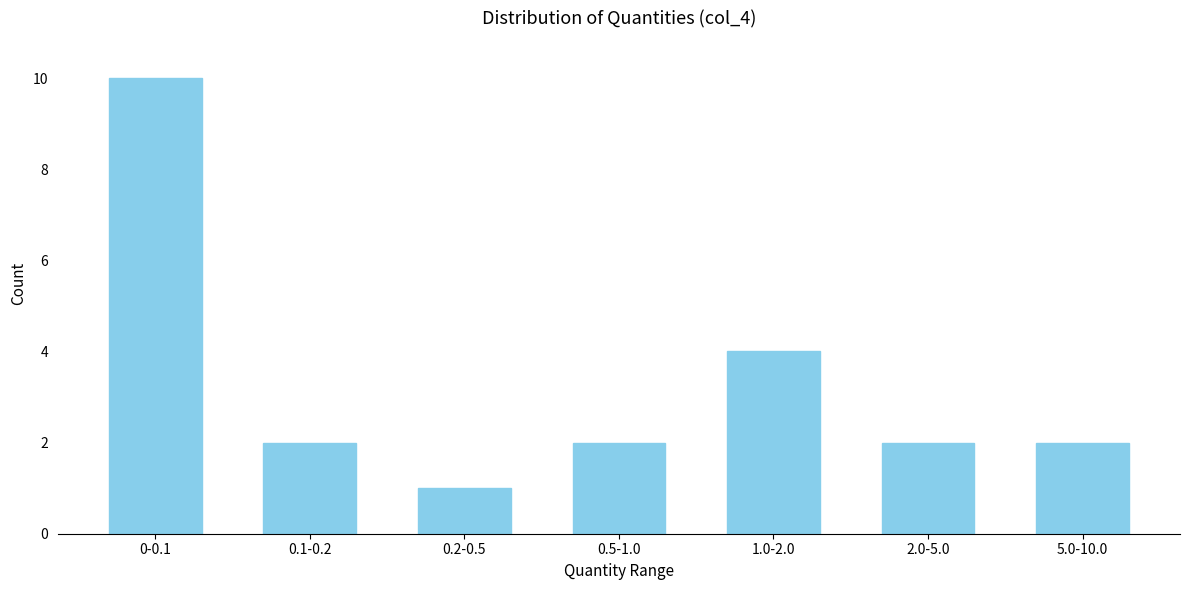

Reading right to left, what are all the values shown in this chart?

2	2	4	2	1	2	10